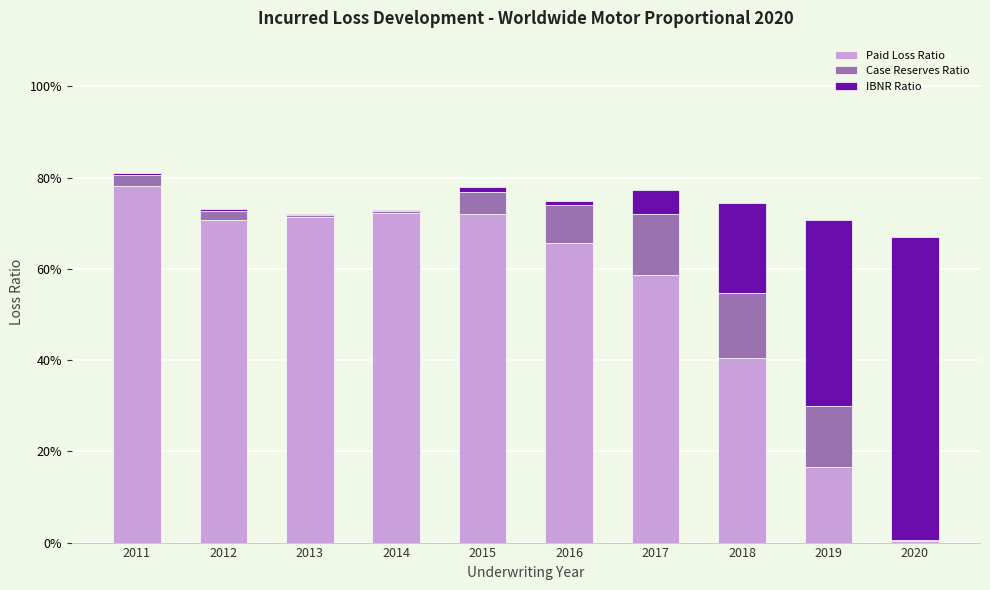

Which series has the largest range (max minus min)?

Paid Loss Ratio